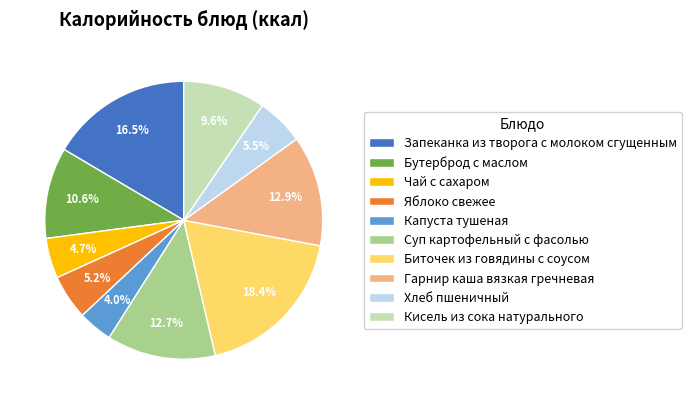

Does any single category account for the majority?

No